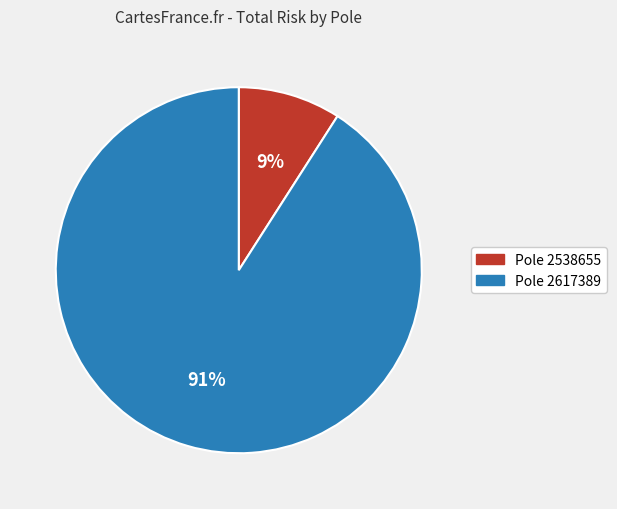

To the nearest percent, what is the difference between the largest and smallest slice percentages?

82%